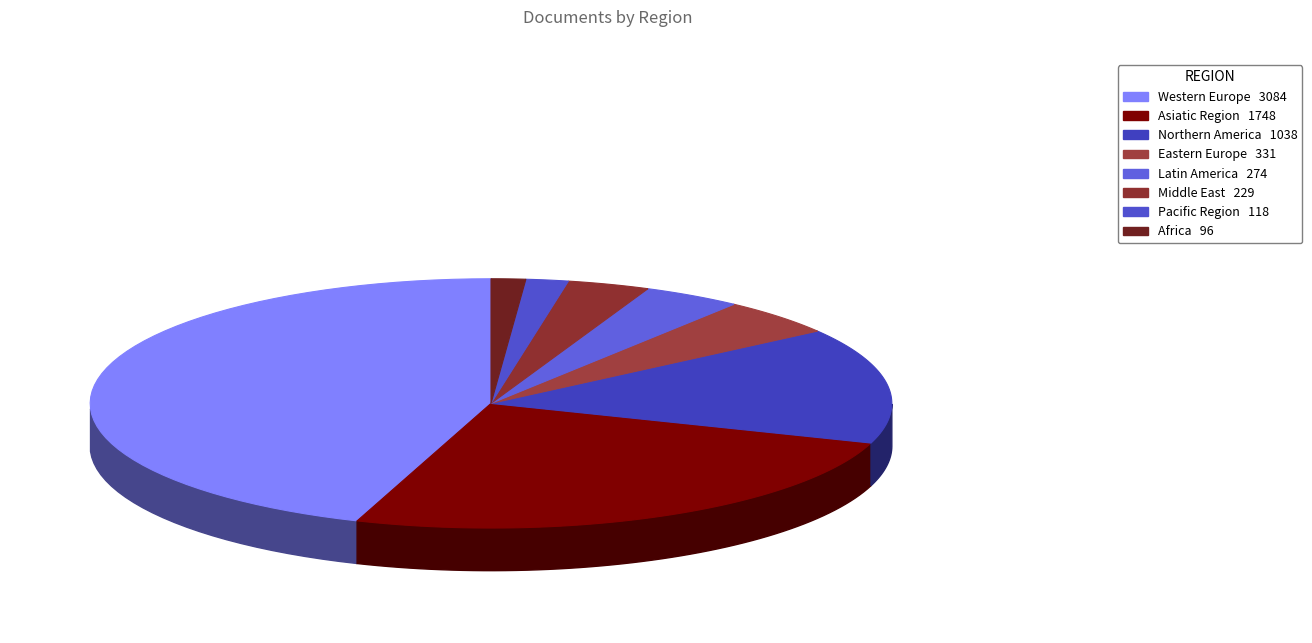

Does Asiatic Region account for over 50% of the chart?

No